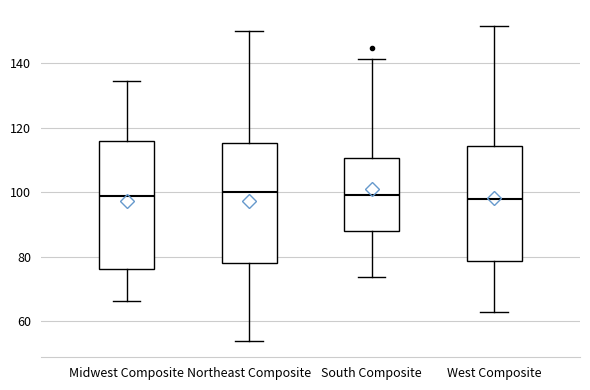

Reading left to right, read every box against the y-axis: the position of its median line, the range the box covers, and the ends of its whiskers. The values are not printed on the chart, so give them approximately, as read against the axis.

Midwest Composite: median 98, box 76 to 116, whiskers 66 to 134
Northeast Composite: median 100, box 78 to 116, whiskers 54 to 150
South Composite: median 100, box 88 to 110, whiskers 74 to 142
West Composite: median 98, box 78 to 114, whiskers 62 to 152